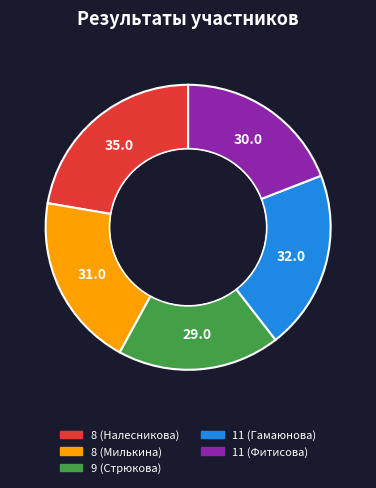

Between 11 (Гамаюнова) and 11 (Фитисова), which is larger?

11 (Гамаюнова)